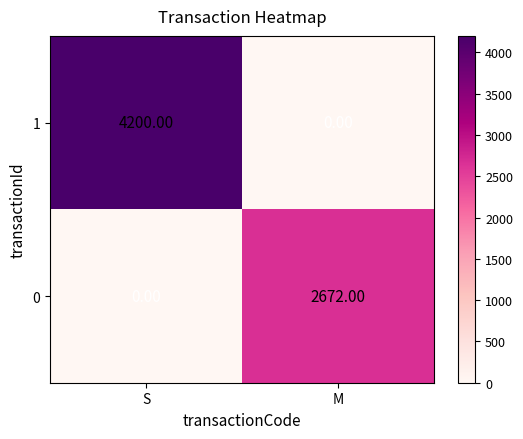

At how many categories does at least one series exceed 3591?

1